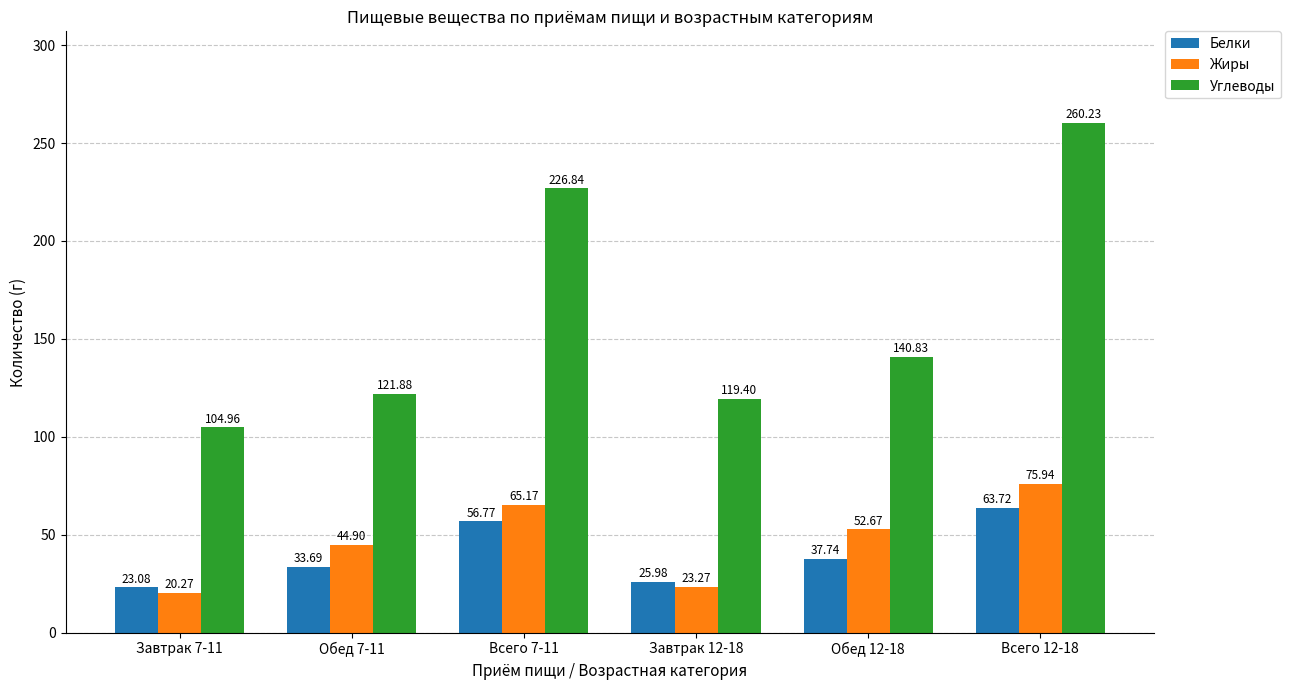

Where is Белки nearest to the value 43?

Обед 12-18